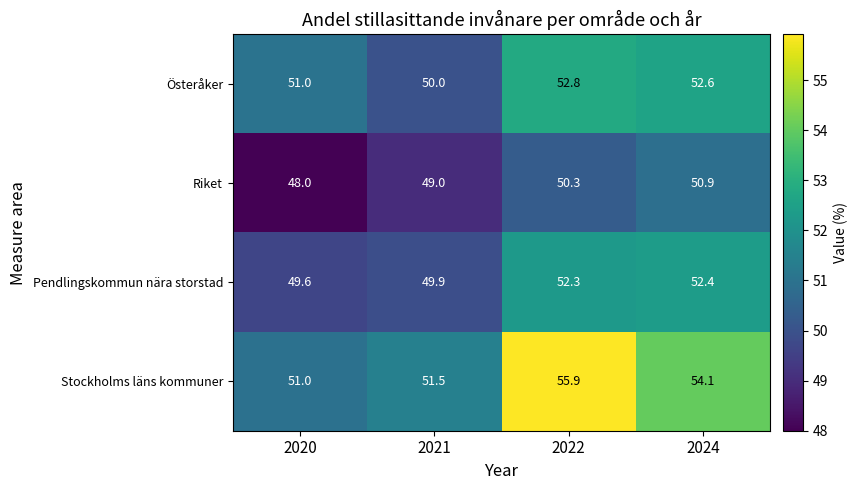

Where is Riket nearest to the value 49?

2021